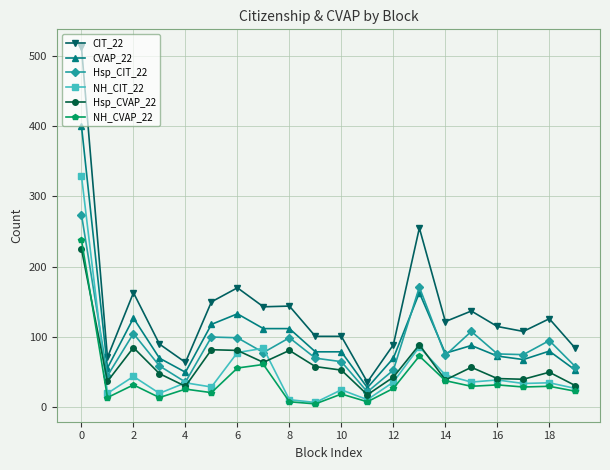

In NH_CVAP_22, how many points are lower than both neighbors (excluding endpoints)?

7